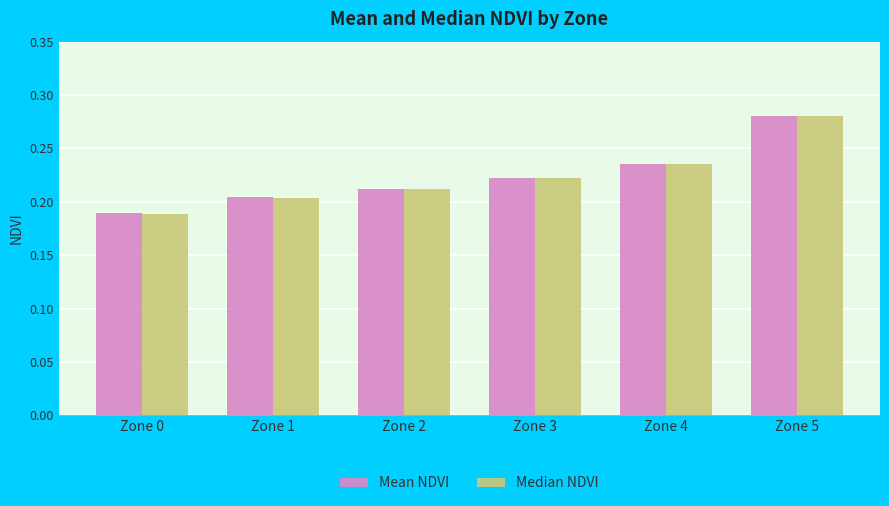

What is the difference between the maximum and second lowest values in the Median NDVI series?

0.1